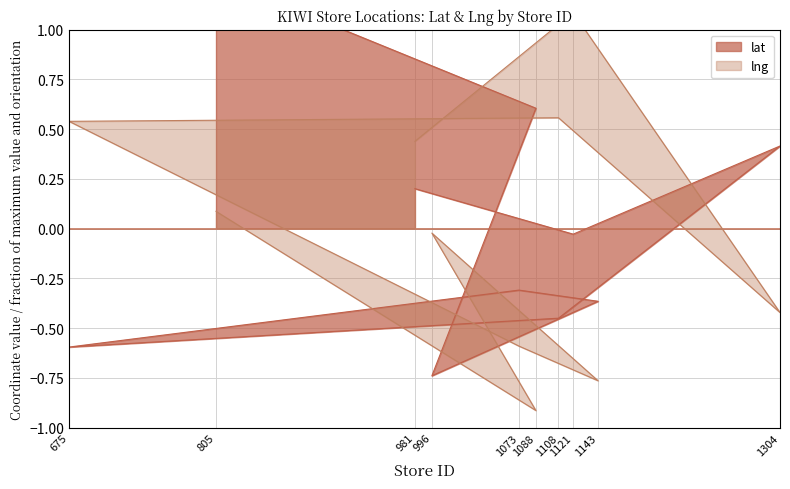

How many negative values does the lng series have?

5